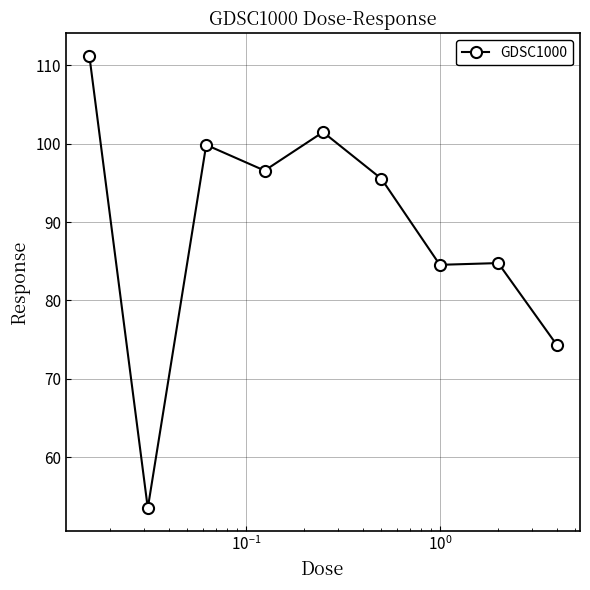

What is the smallest value displayed?

53.5